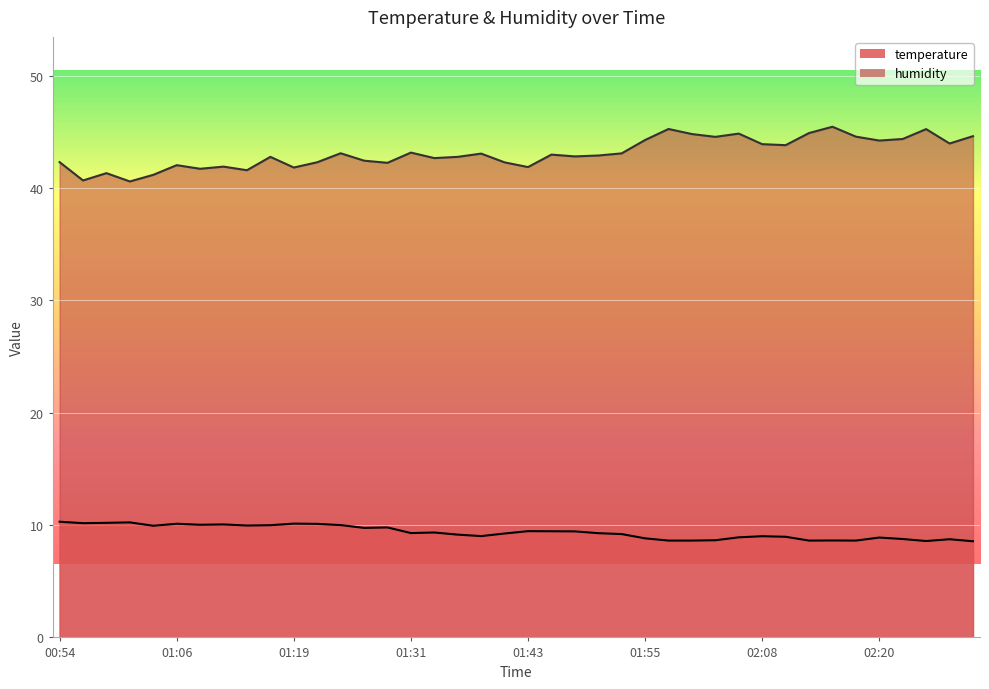

How many interior local valleys does the temperature series have?

10